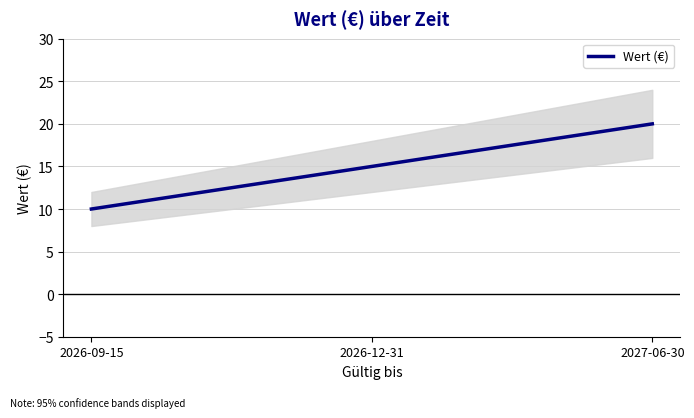

How many values are between 10 and 20?

3